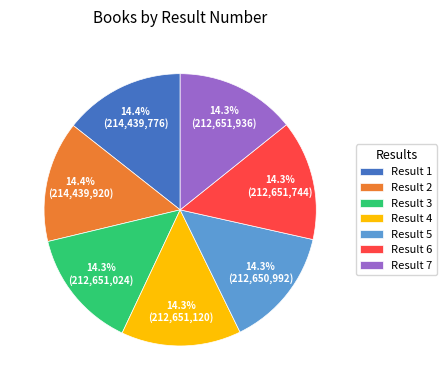

How many slices are in this pie chart?

7